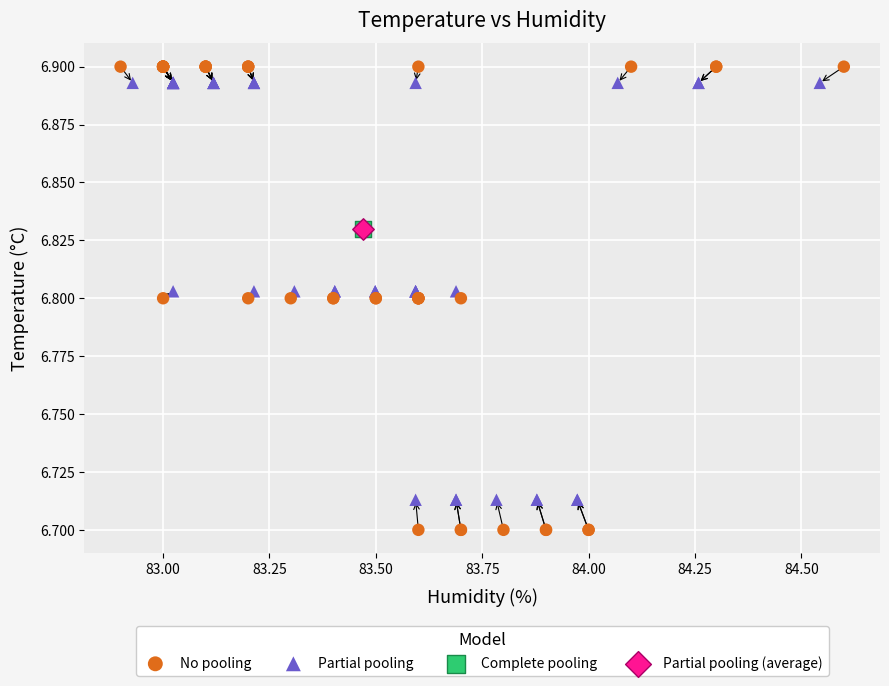

Which series contains the highest Y value?

No pooling